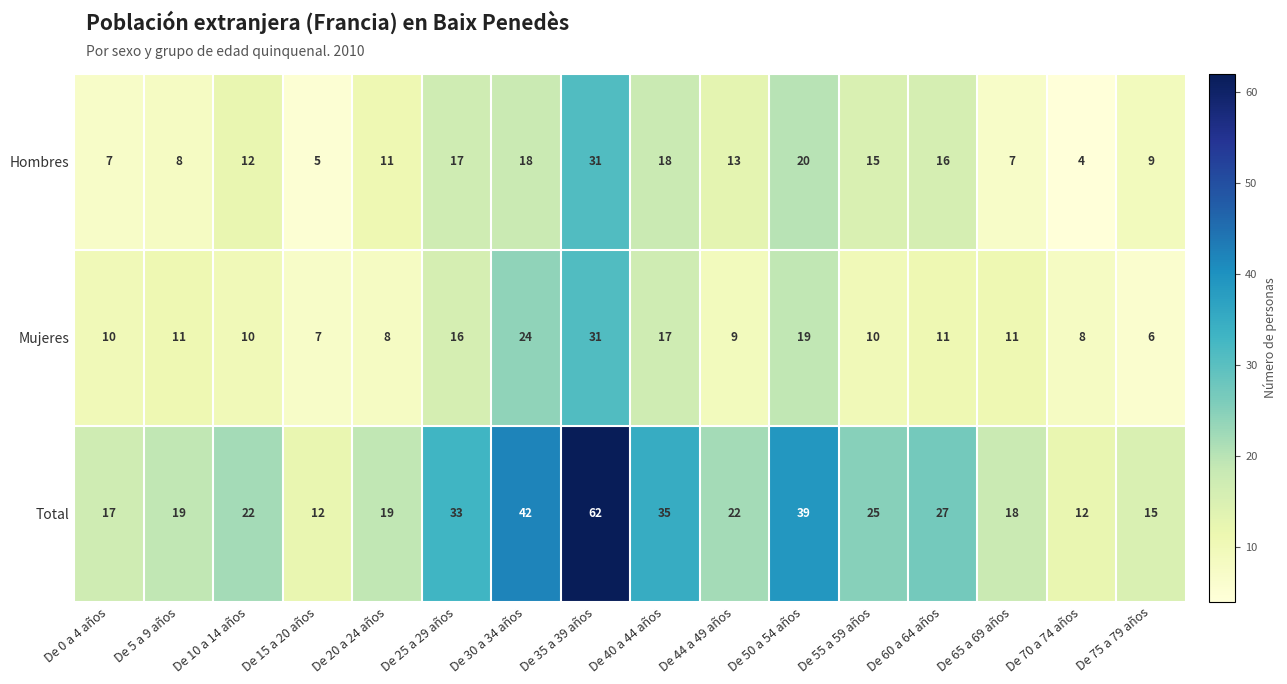

Read the Hombres value at De 40 a 44 años, to the nearest 5.

20